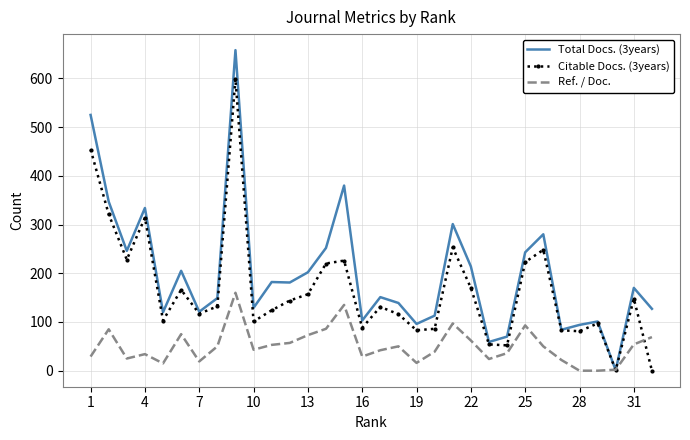

Which series has the largest range (max minus min)?

Total Docs. (3years)